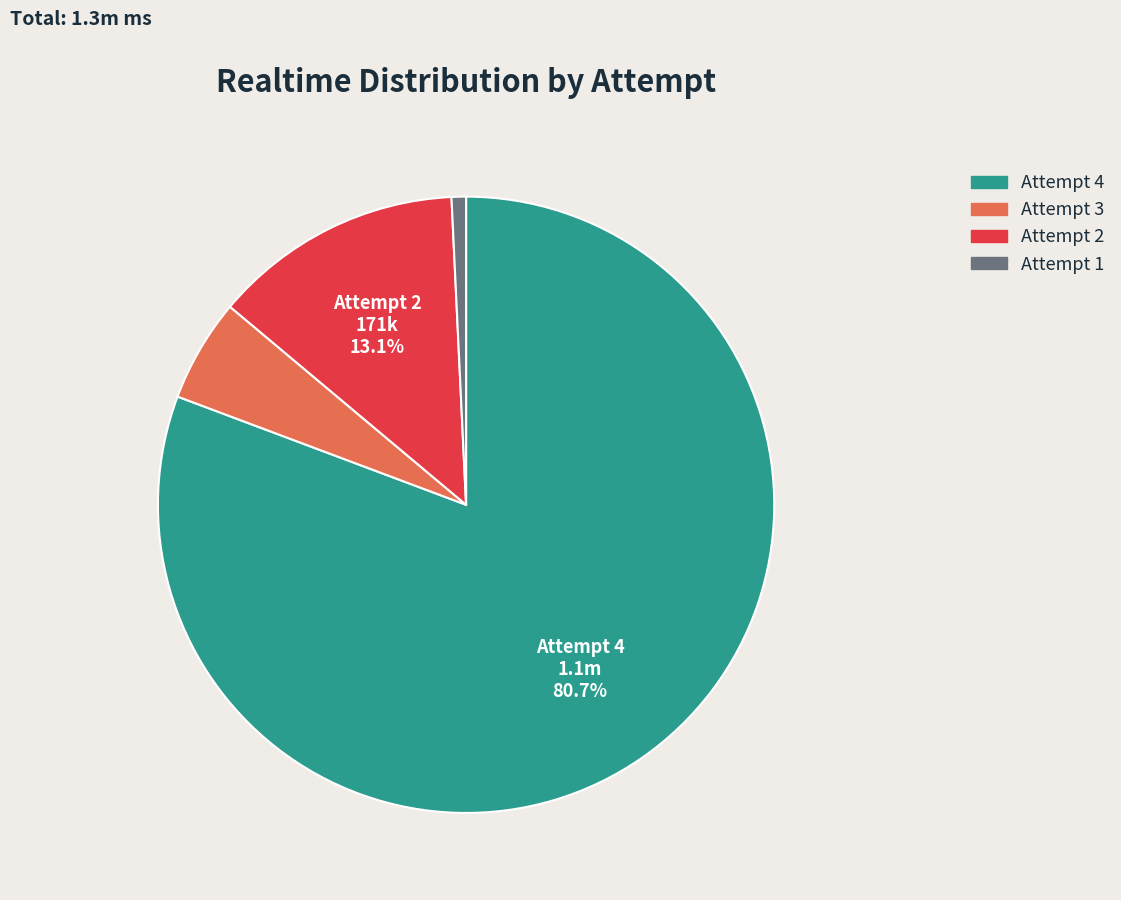

Is there a majority slice in this chart?

Yes